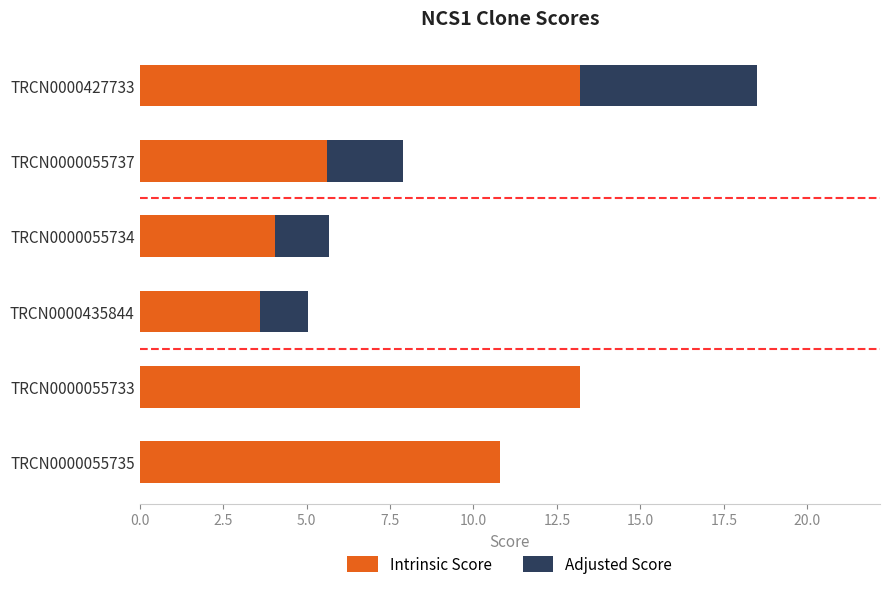

The Intrinsic Score series shows 5.6 at TRCN0000055734. True or false?

False